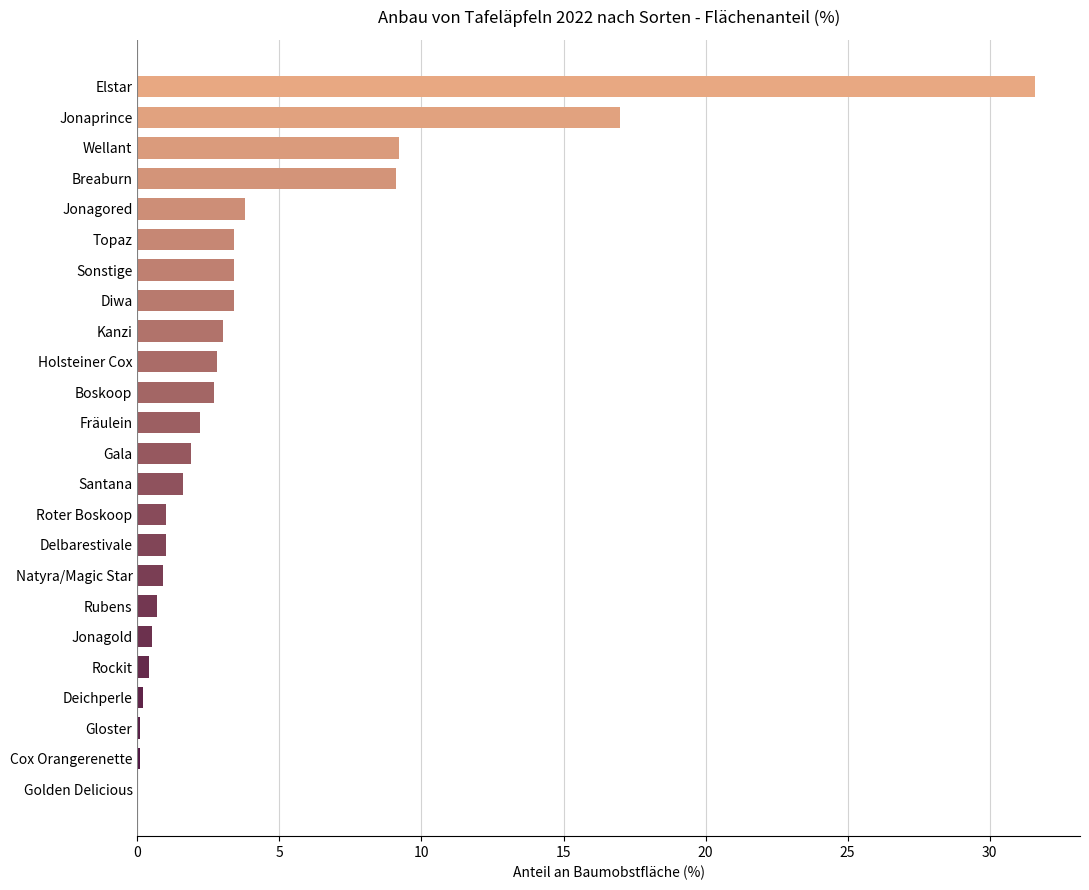

How many data points does each series have?

24